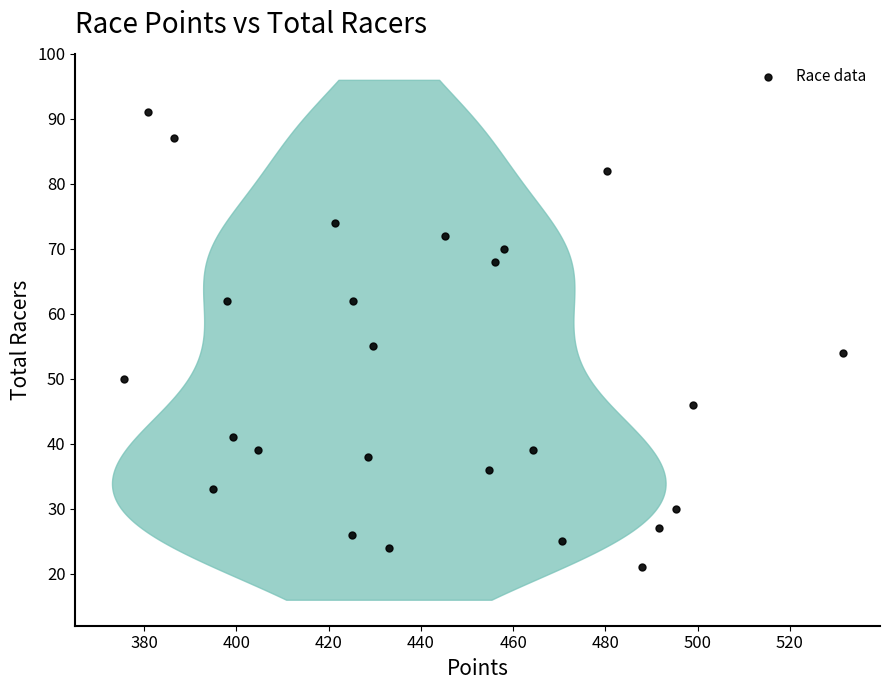

What Y value in the scatter plot is closest to 56?

55